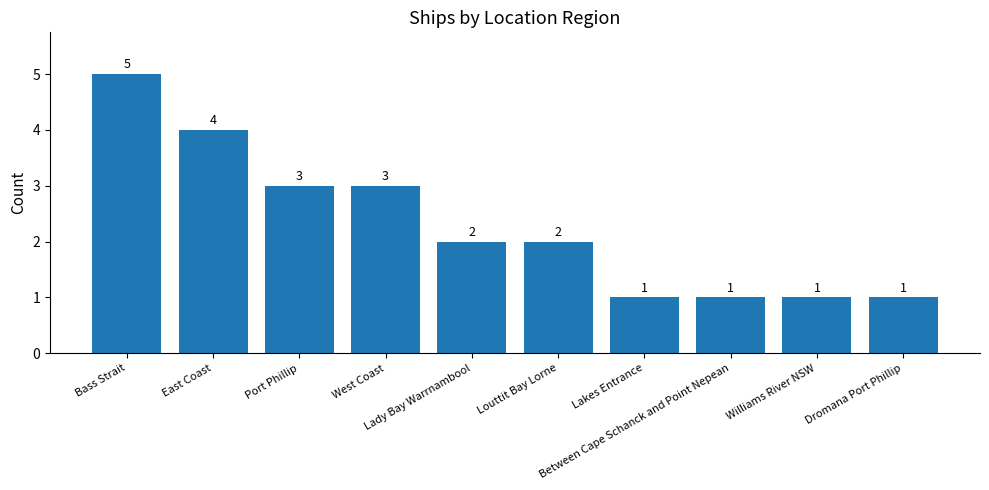

Is it true that the value at Lady Bay Warrnambool is 1?

False